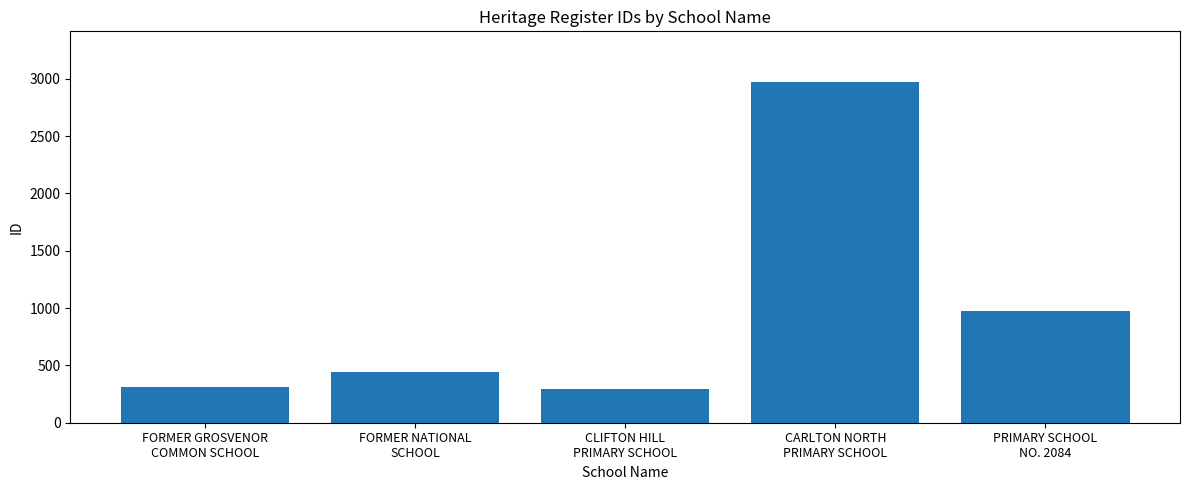

What is the smallest value displayed?

296